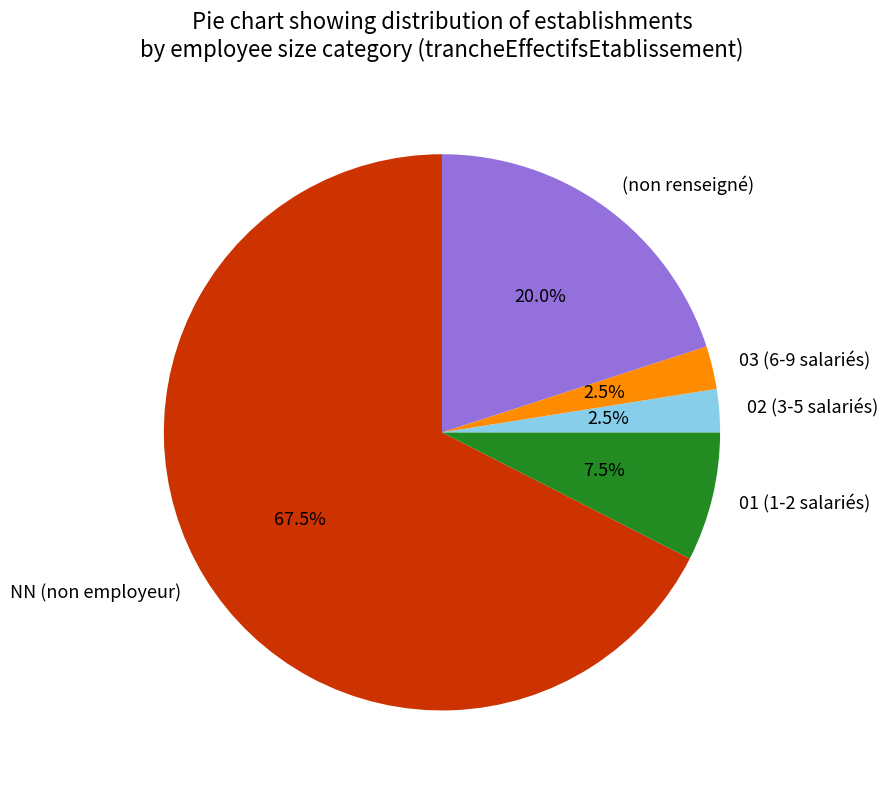

What is the majority slice?

NN (non employeur)